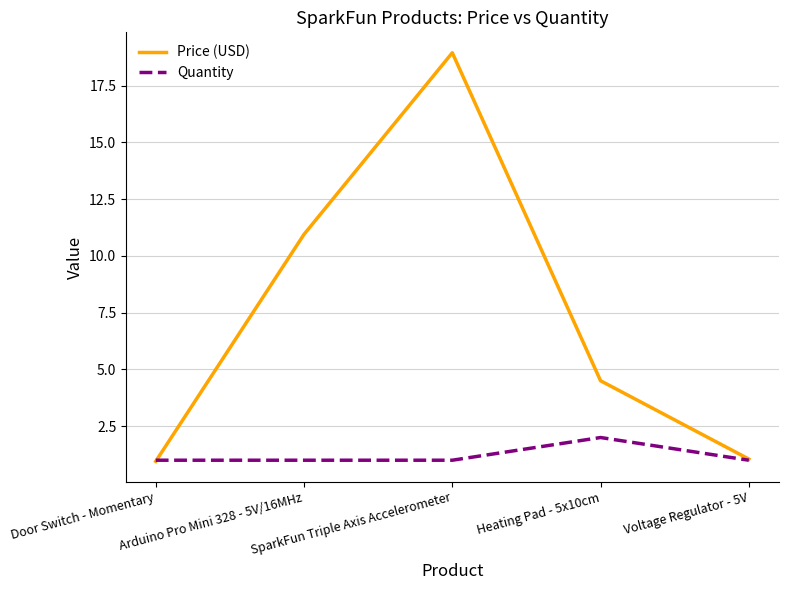

Which series has the largest range (max minus min)?

Price (USD)